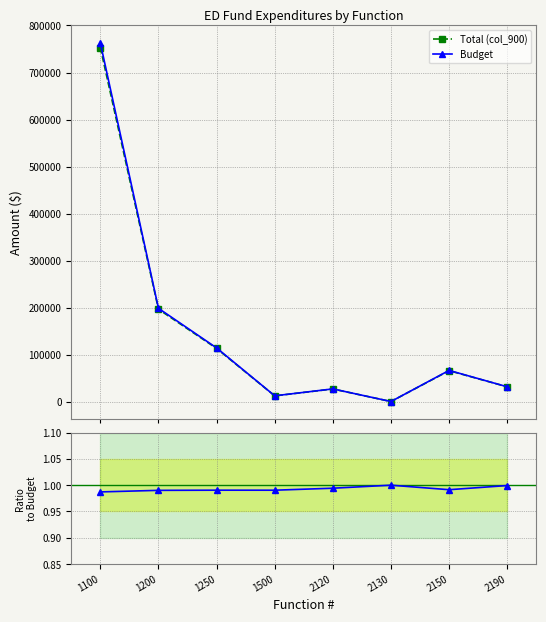

Count the number of data series in this chart.

3